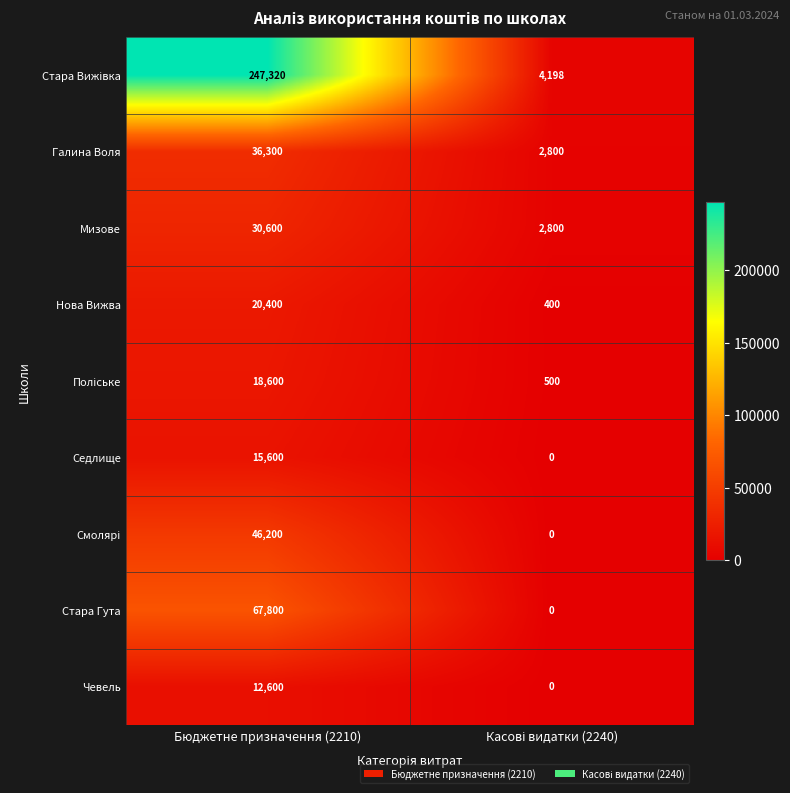

What is the sum of all Нова Вижва values?

20800